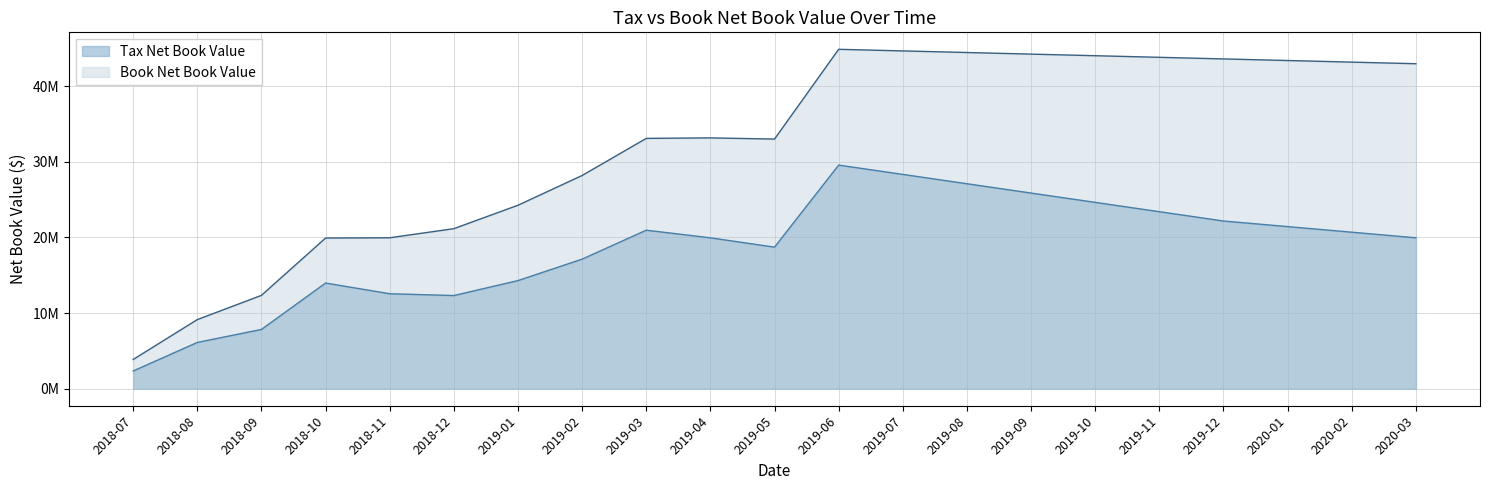

How many interior local valleys does the Book Net Book Value series have?

1